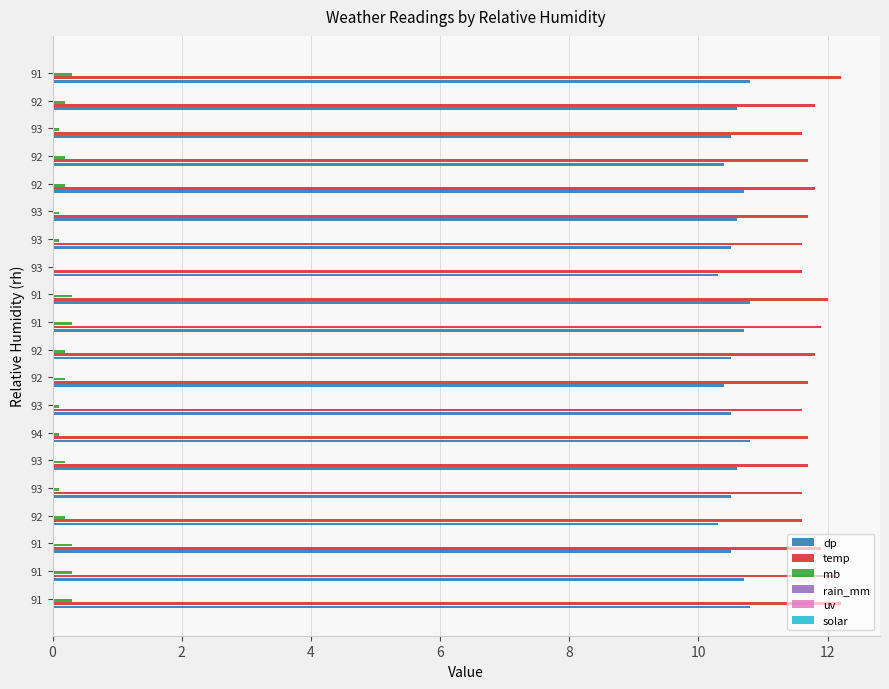

How many distinct data groups are displayed?

3